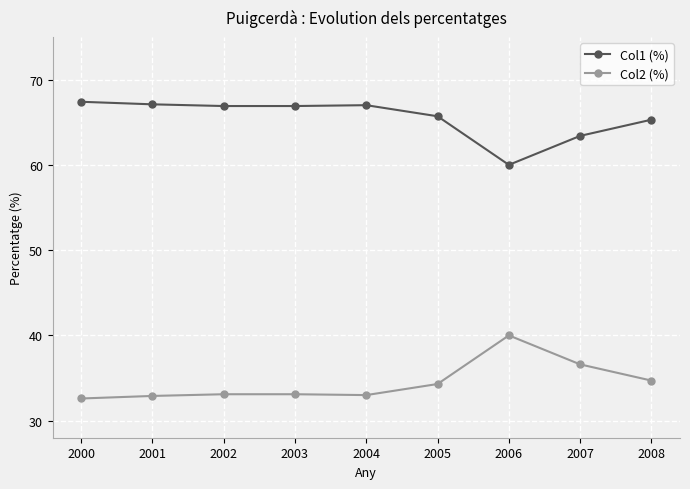

What is the greatest value displayed?

67.4